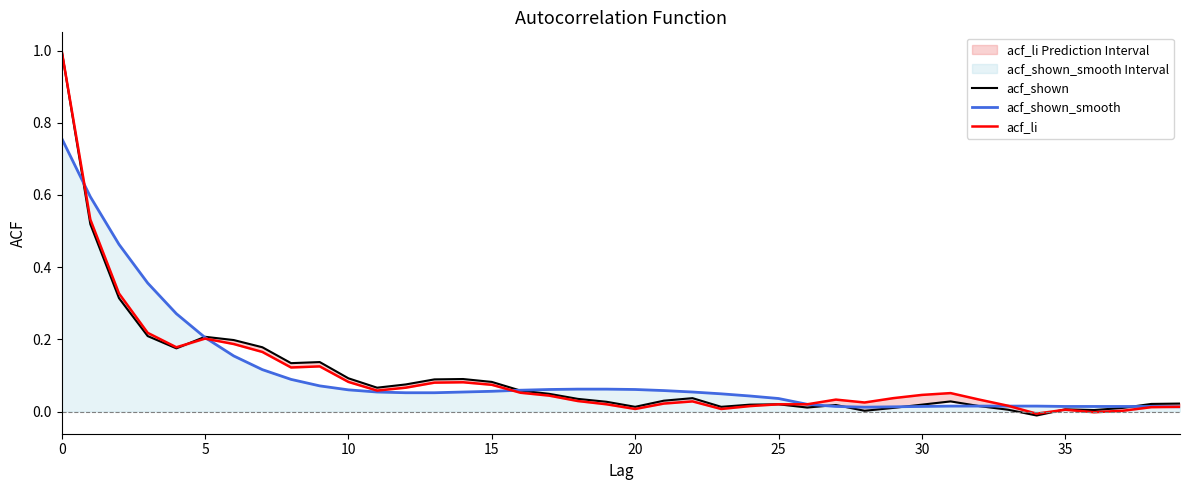

At which label does acf_shown_smooth reach its minimum?

28